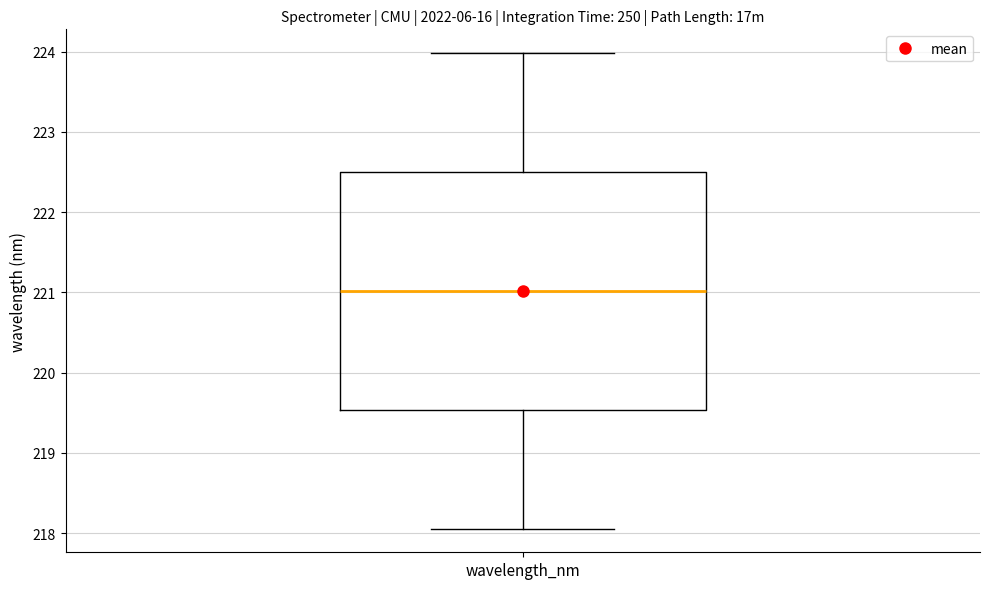

Transcribe this box plot: give where the median line is, the range the box spans, and where the two whiskers end, as read against the y-axis. The values are not printed on the chart, so give them approximately, as read against the axis.

median 221.0, box 219.5 to 222.5, whiskers 218.1 to 224.0